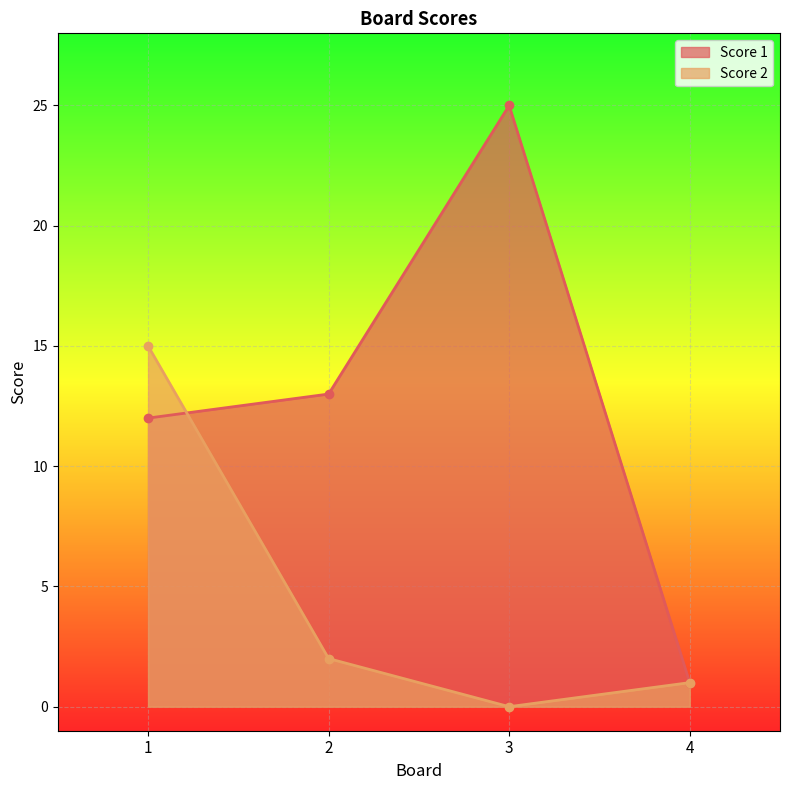

True or false: Score 2 and Score 1 intersect in this chart.

True